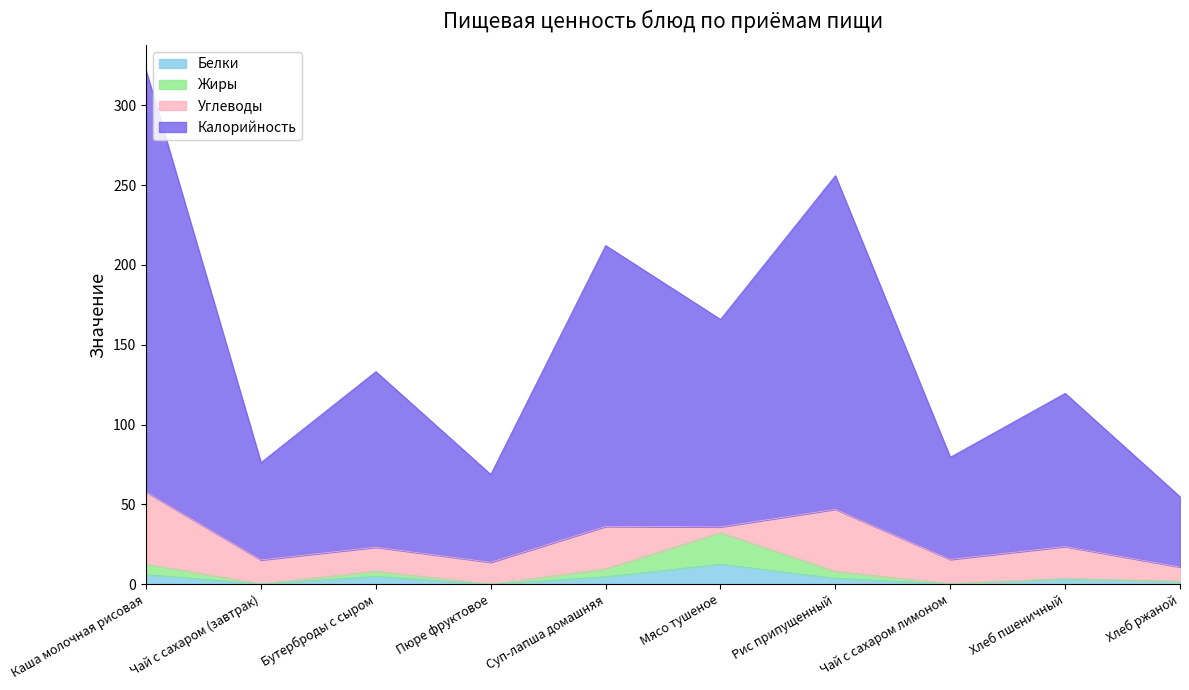

At which category is the sum across all series the highest?

Каша молочная рисовая